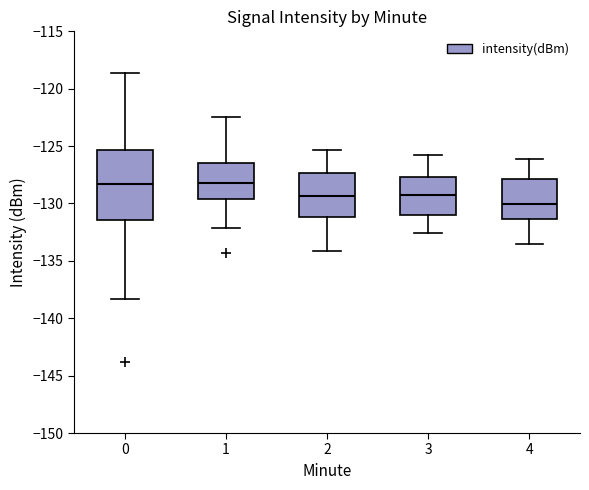

Comparing the boxes themselves (not the whiskers), which one is the tallest?

0